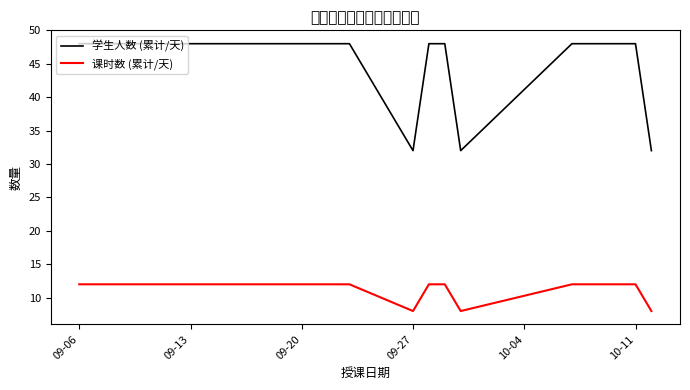

What is the smallest value displayed?

8